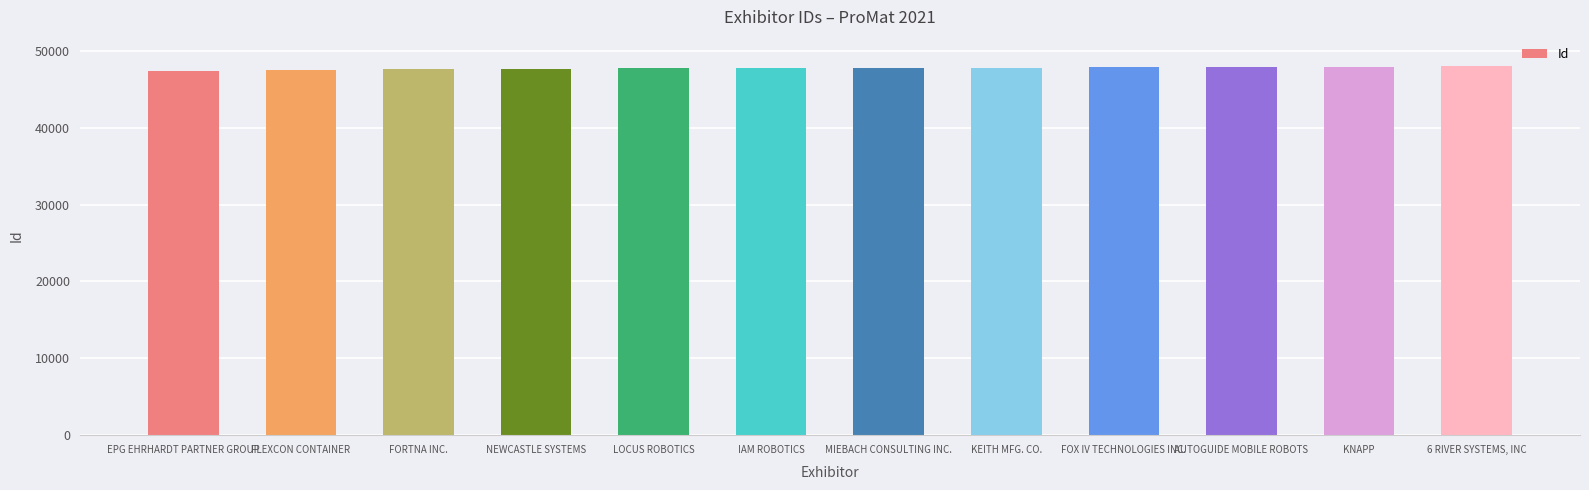

Count the number of categories in the chart.

12